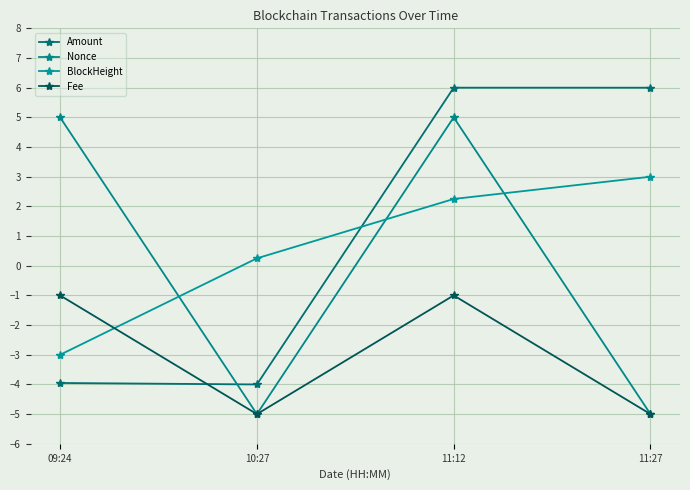

How many lines are shown in the chart?

4